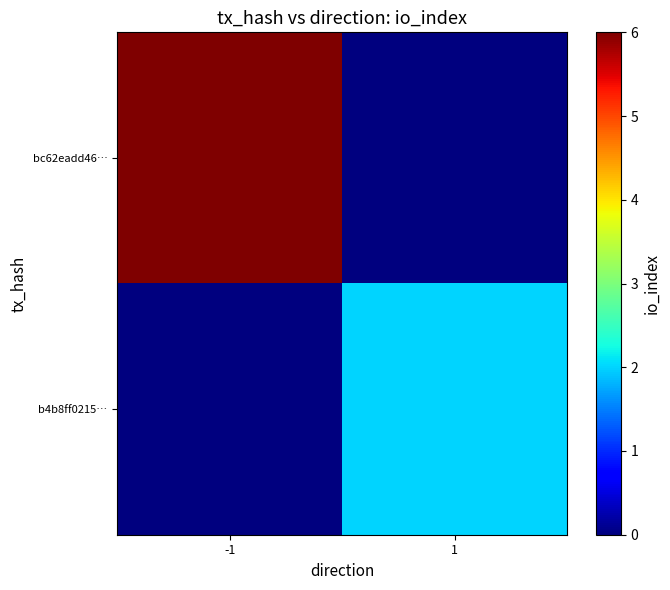

What is the maximum value shown in the chart?

6